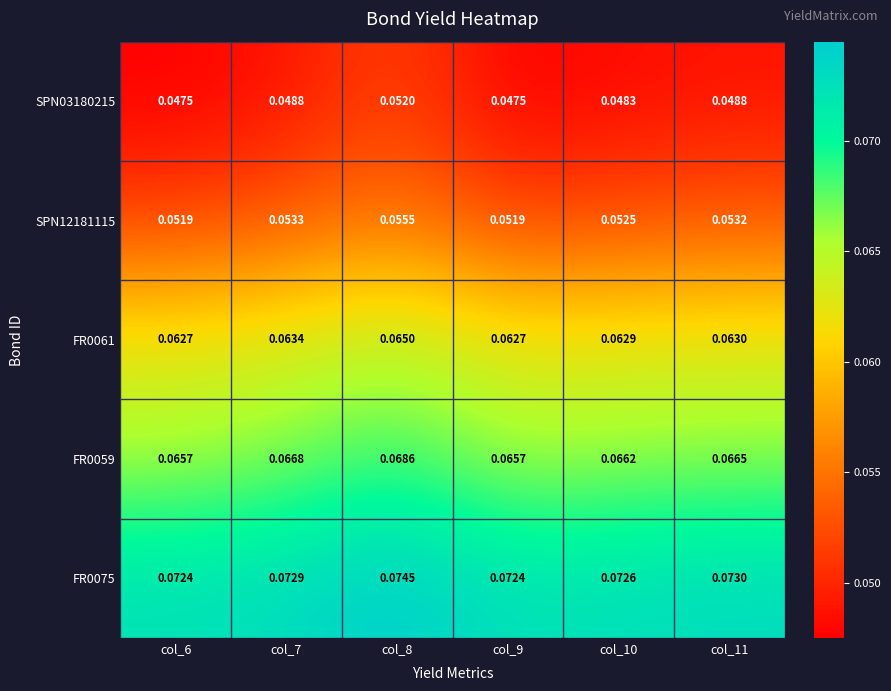

Is the value of SPN03180215 at col_9 greater than the value of FR0075 at col_10?

No